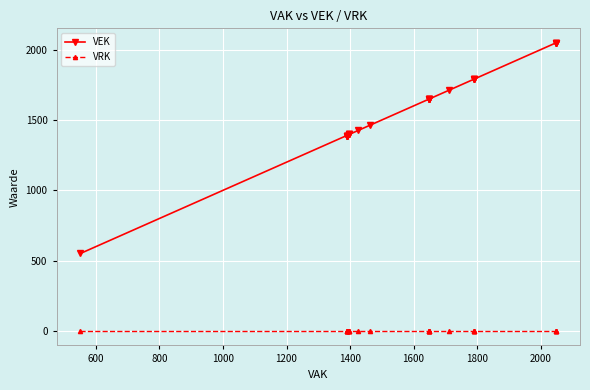

True or false: VEK has a value of 2284 at 600.

False